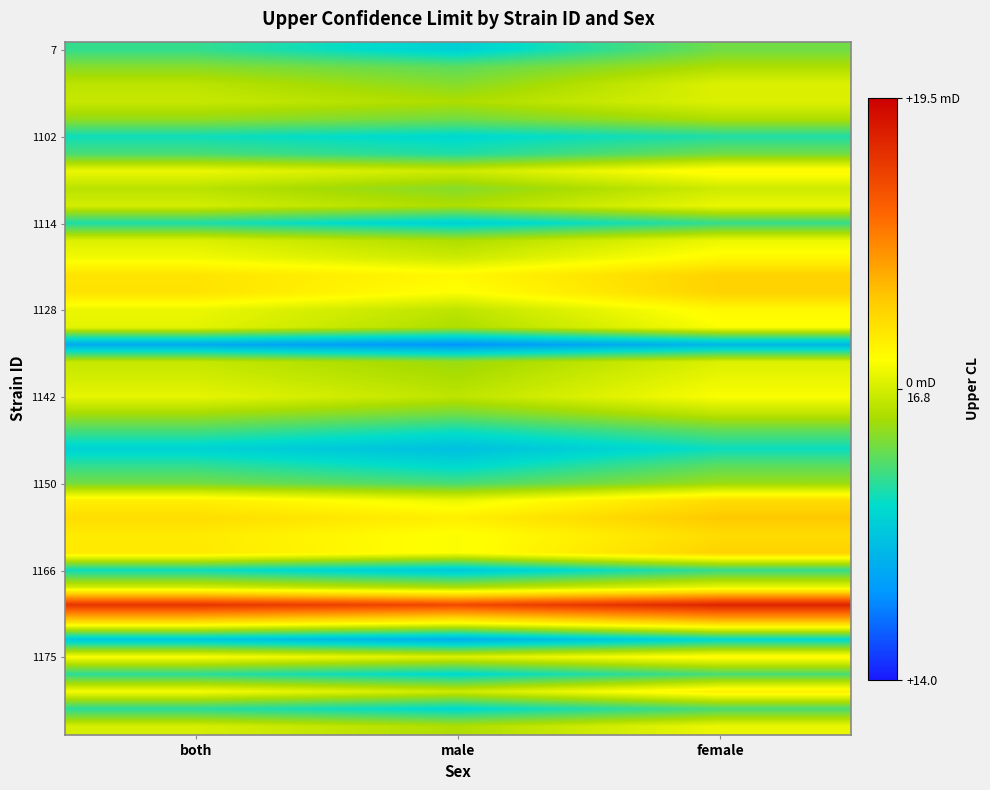

At how many categories does at least one series exceed 17?

3